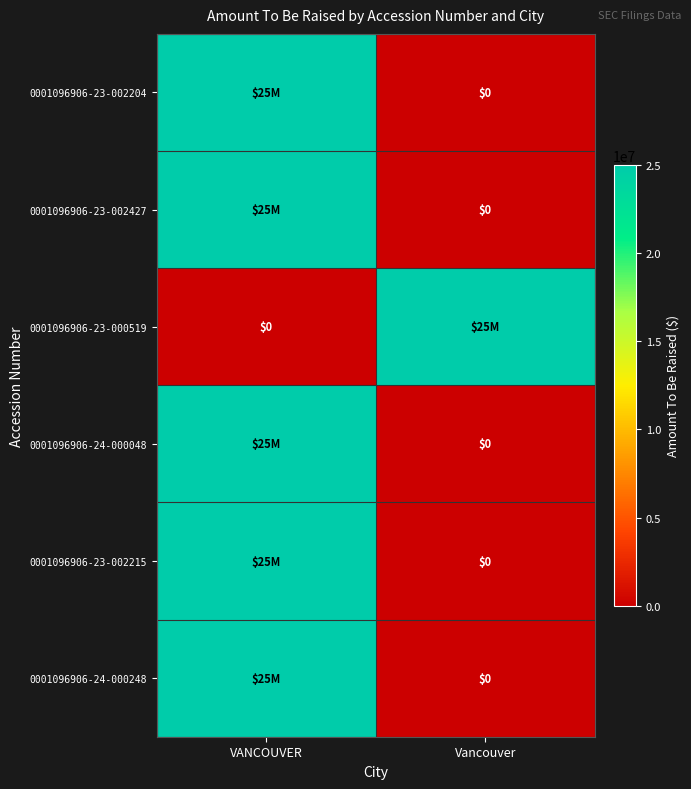

The 0001096906-23-002215 series shows -17334811 at Vancouver. True or false?

False